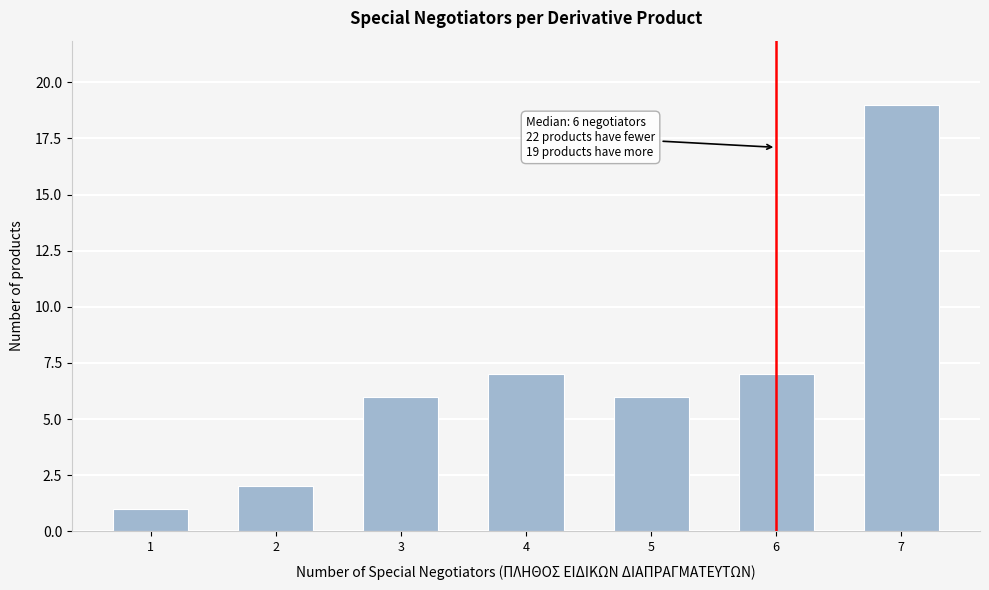

Reading left to right, transcribe all the data shown in this chart.

1	2	6	7	6	7	19